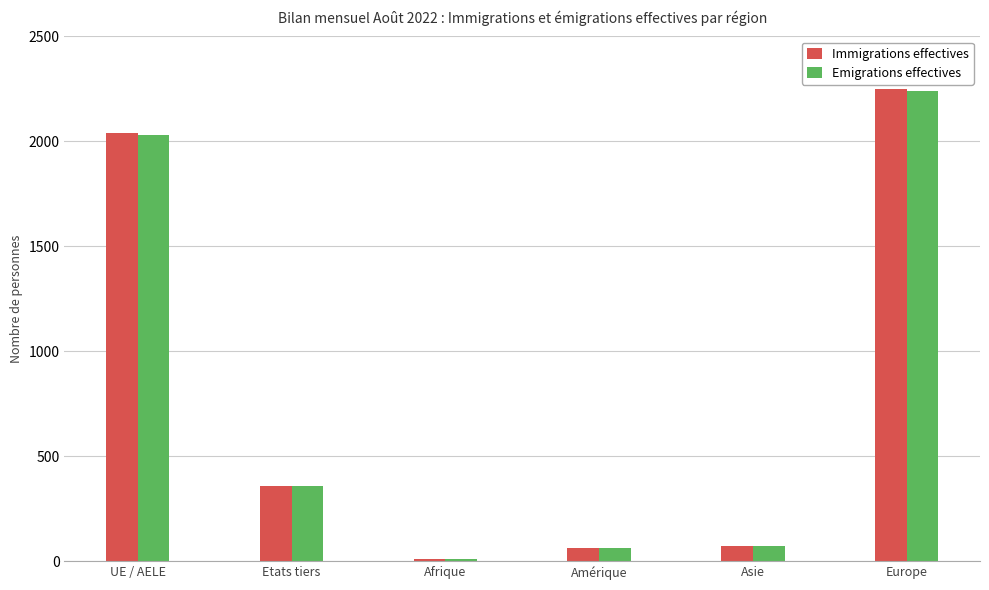

At which label does Emigrations effectives reach its peak?

Europe